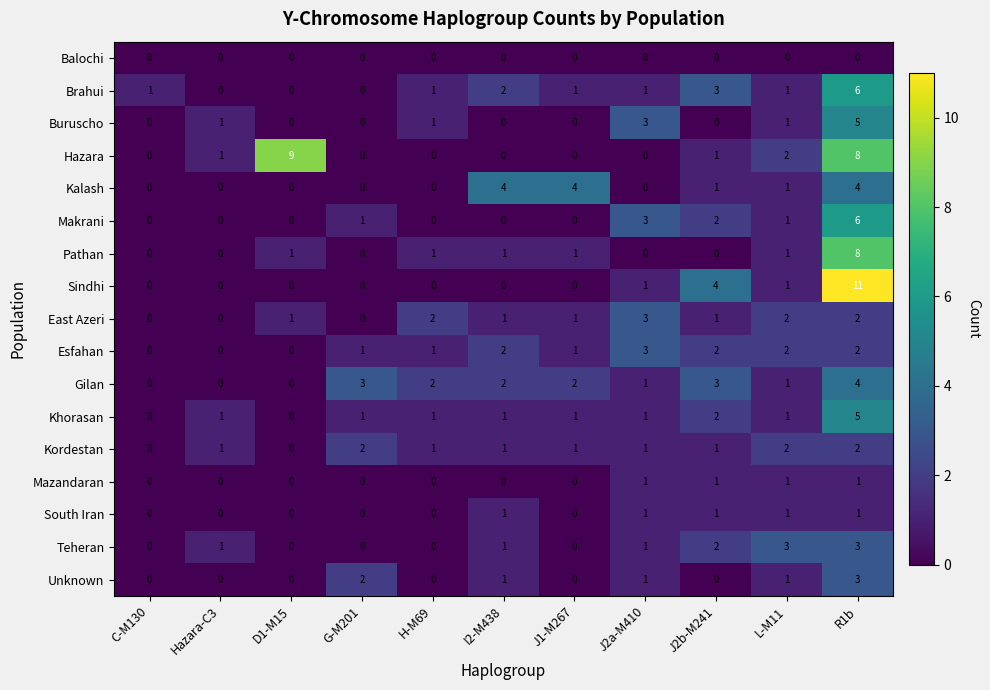

What is the difference between the maximum and minimum values in the Khorasan series?

5